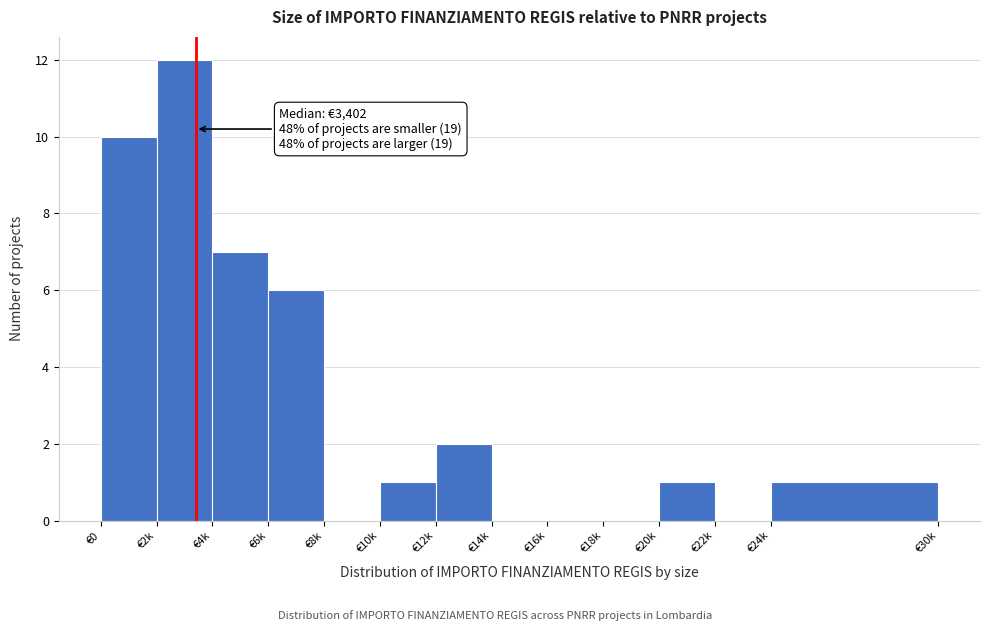

Reading left to right, transcribe all the data shown in this chart.

€0=10	€2k=12	€4k=7	€6k=6	€8k=0	€10k=1	€12k=2	€14k=0	€16k=0	€18k=0	€20k=1	€22k=0	€24k=1